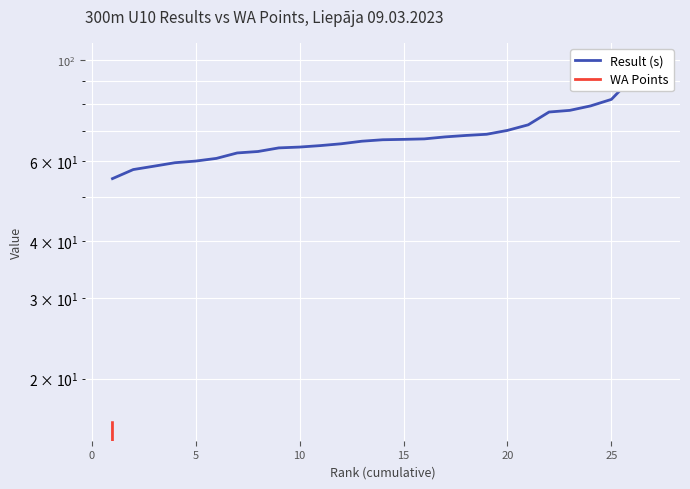

Is this an area chart (filled region under the line)?

No